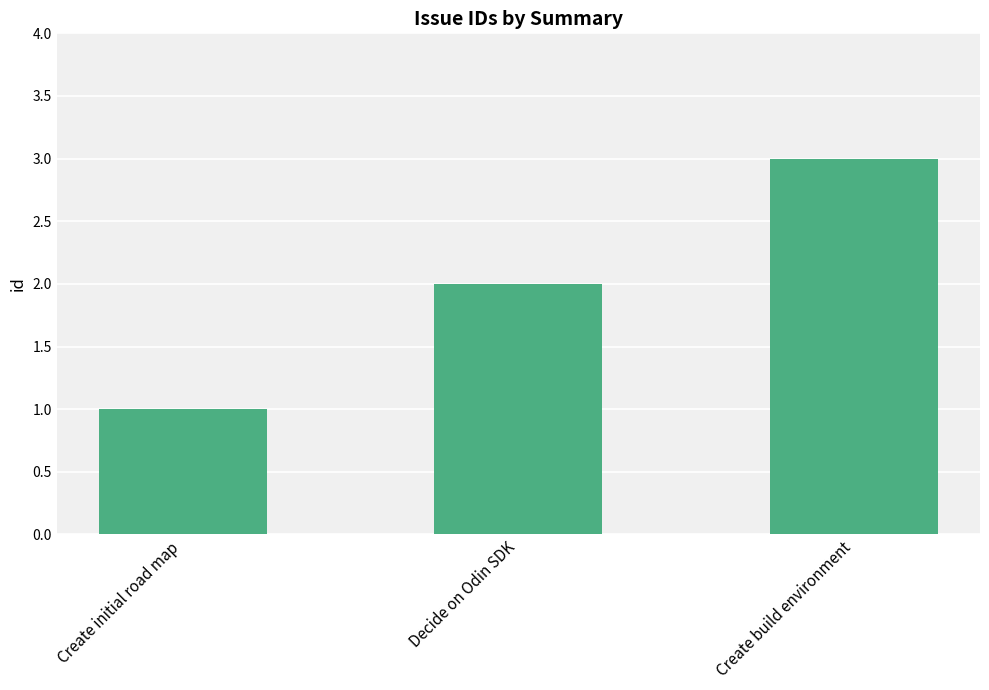

List the labels in order of value, largest first.

Create build environment, Decide on Odin SDK, Create initial road map